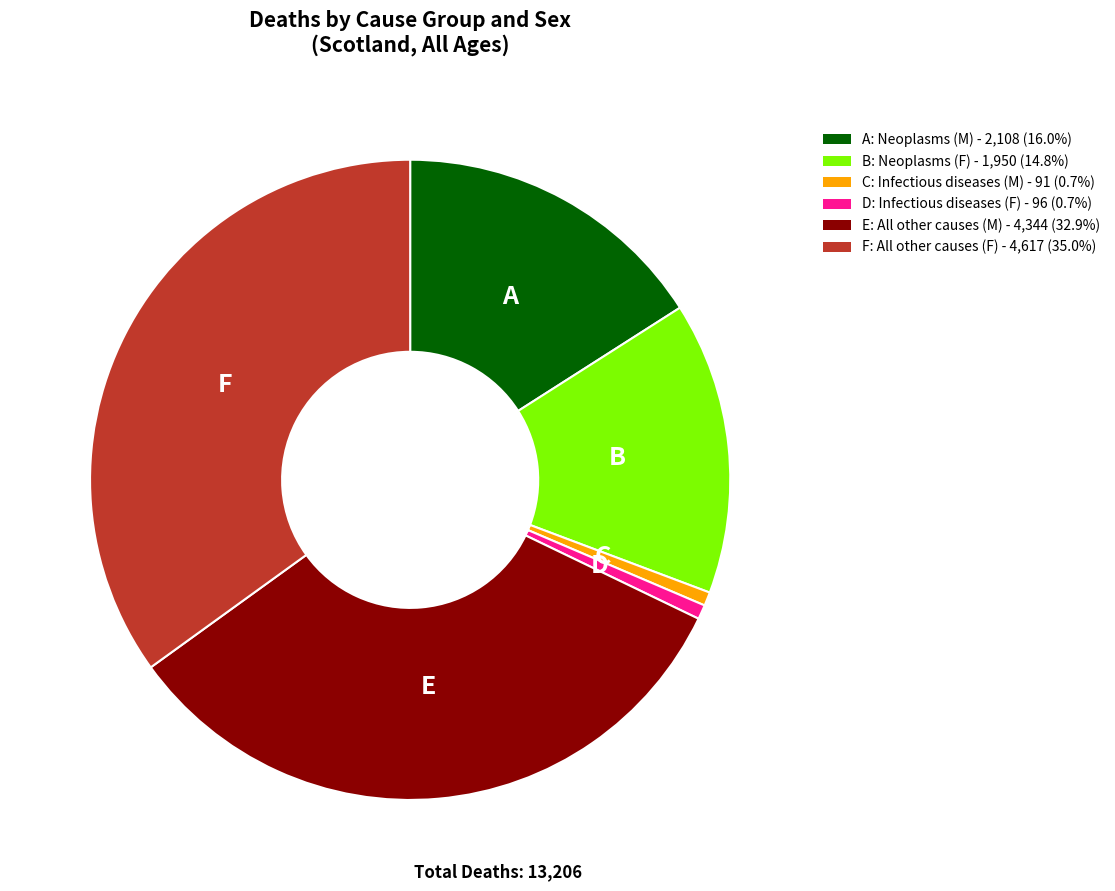

How many slices are in this pie chart?

6